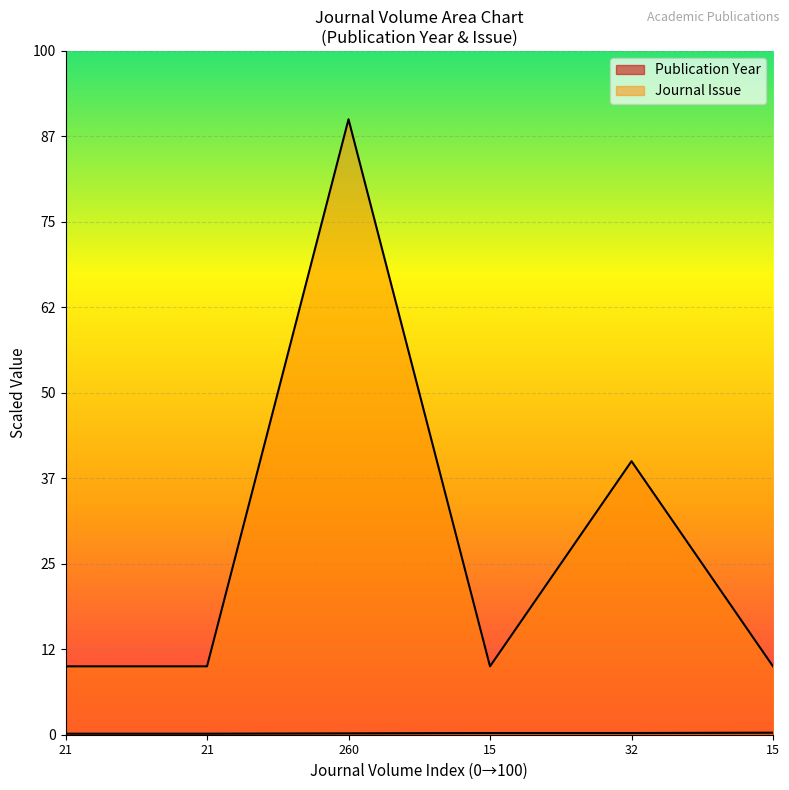

How many lines are shown in the chart?

2